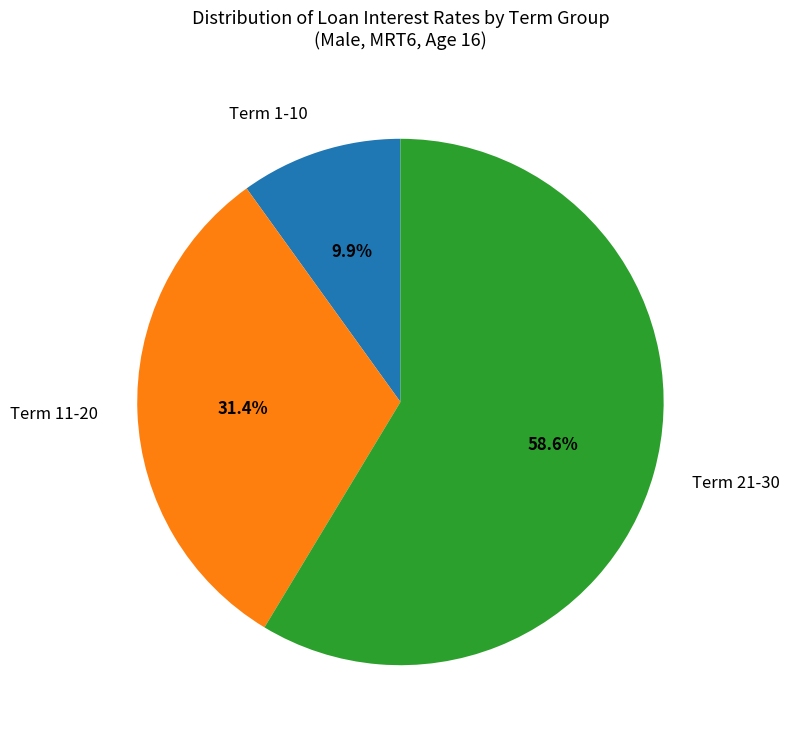

Does any single category account for the majority?

Yes